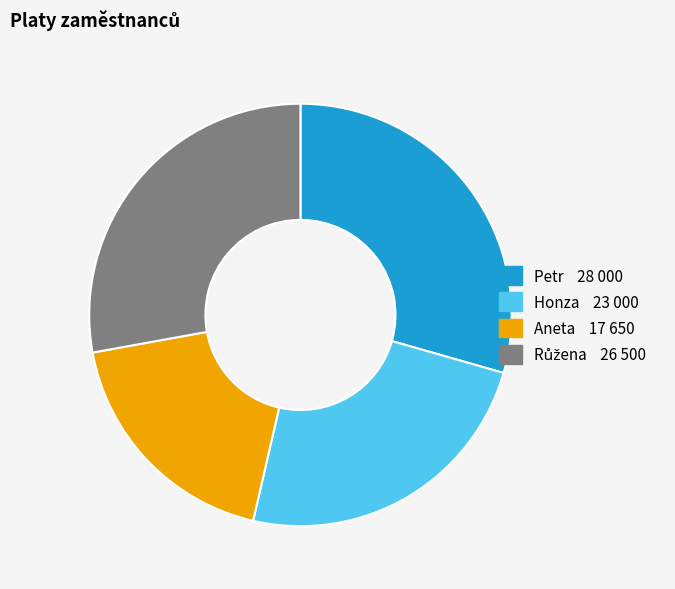

Which slice is the smallest?

Aneta